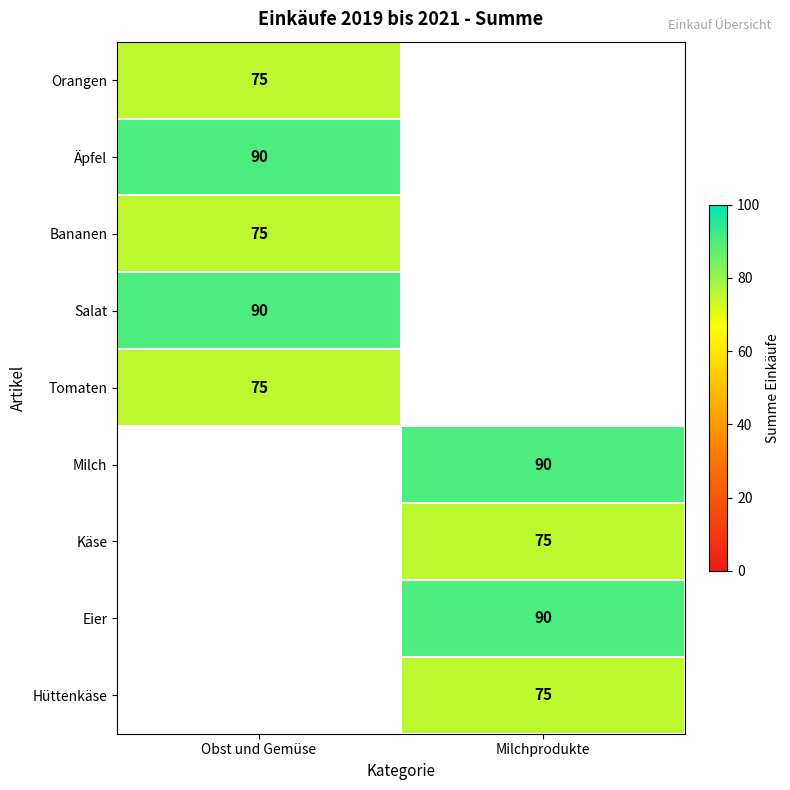

The Bananen series shows 75 at Obst und Gemüse. True or false?

True